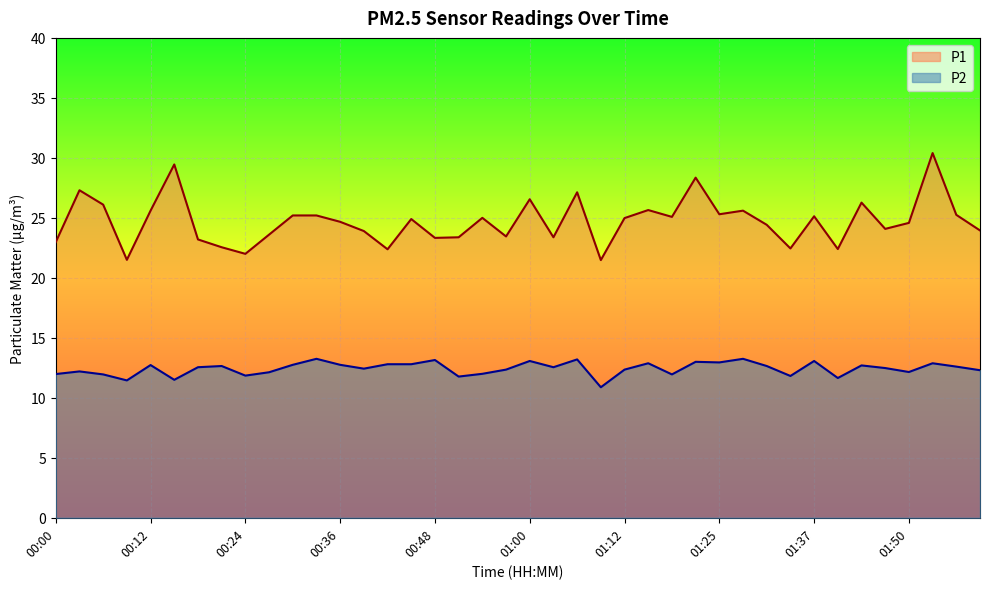

At how many categories does at least one series exceed 14?

40